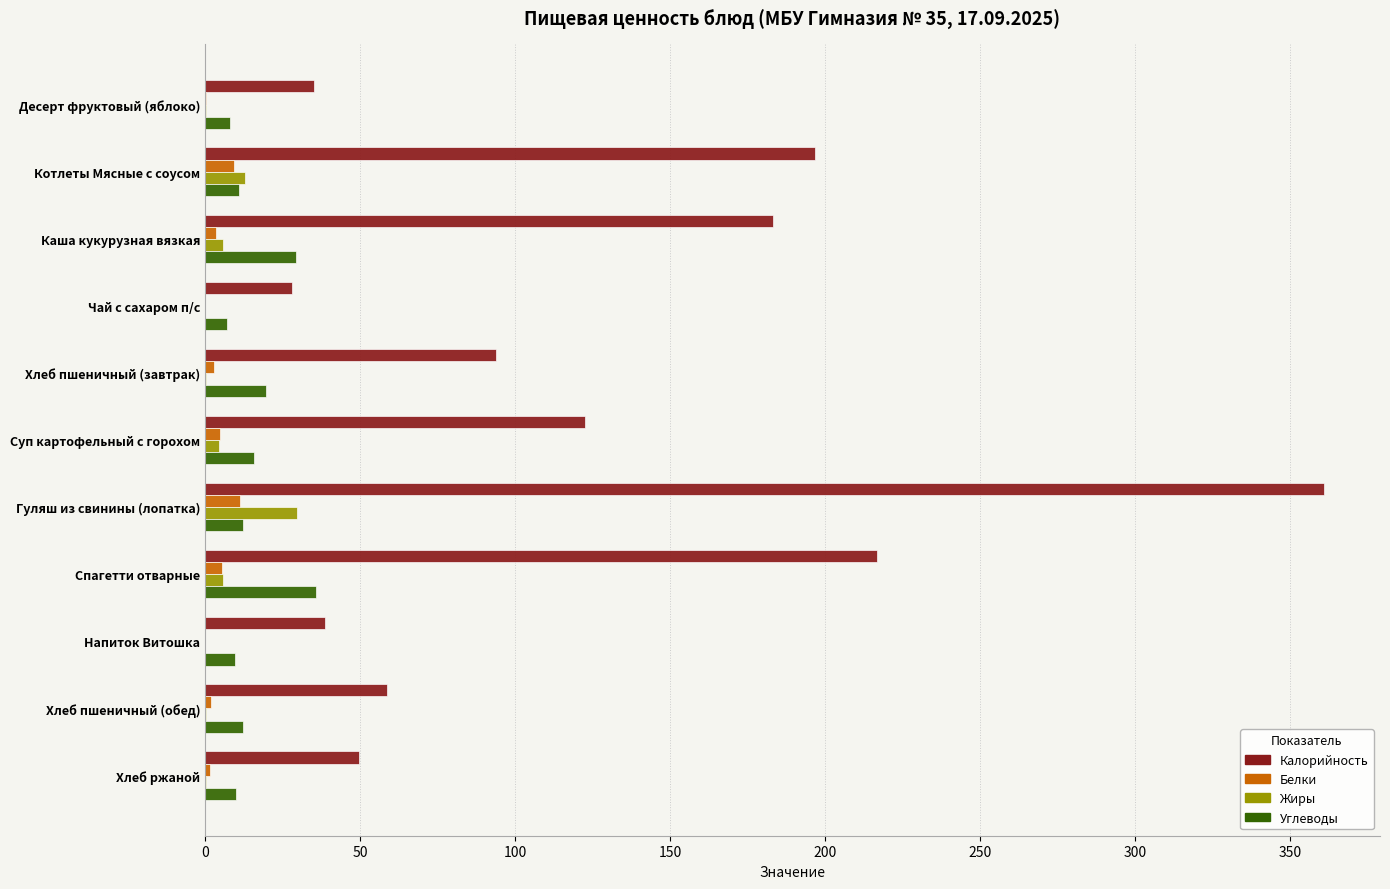

Which label corresponds to the largest value in the chart?

Гуляш из свинины (лопатка)